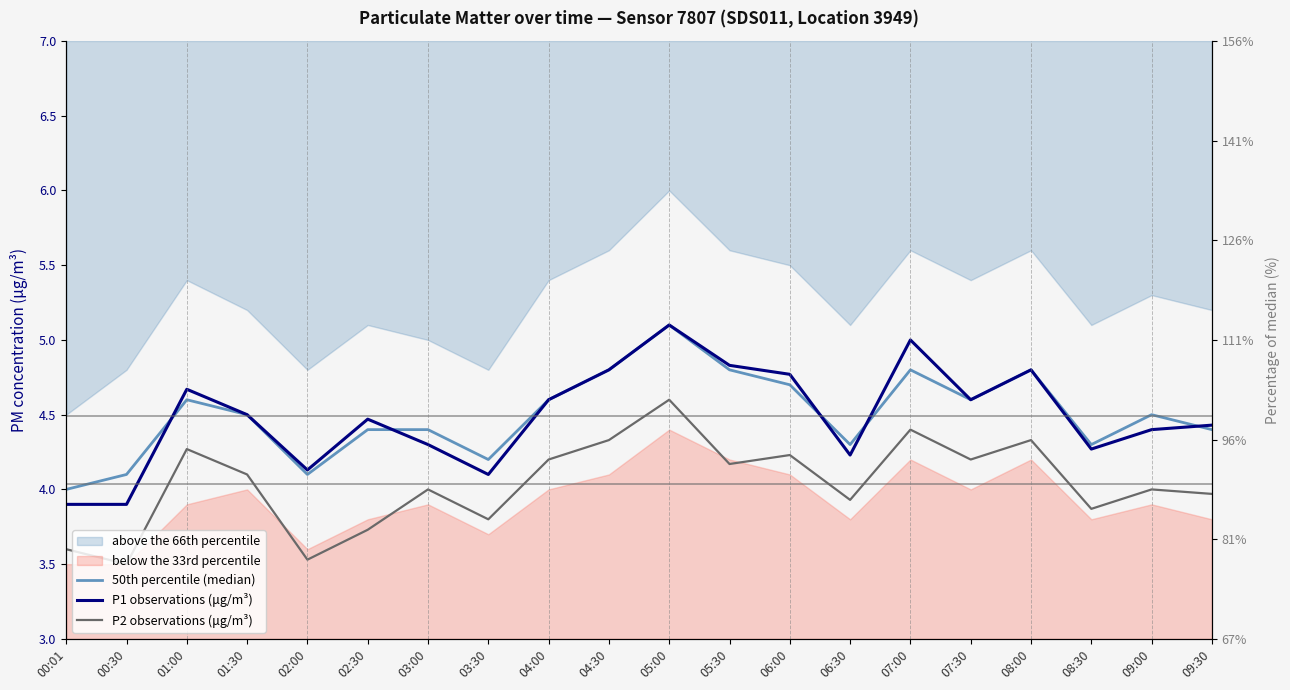

What is the total value across all series at 03:30?

12.1